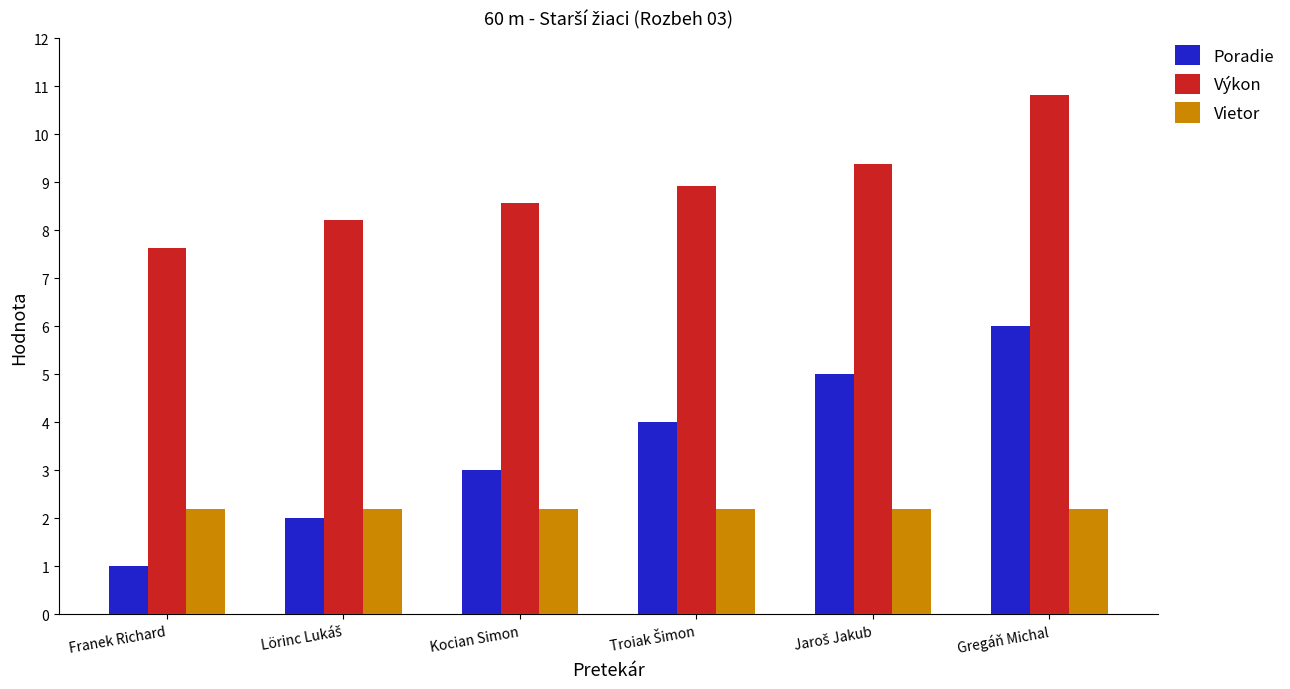

The Výkon series shows 8.6 at Kocian Simon. True or false?

True